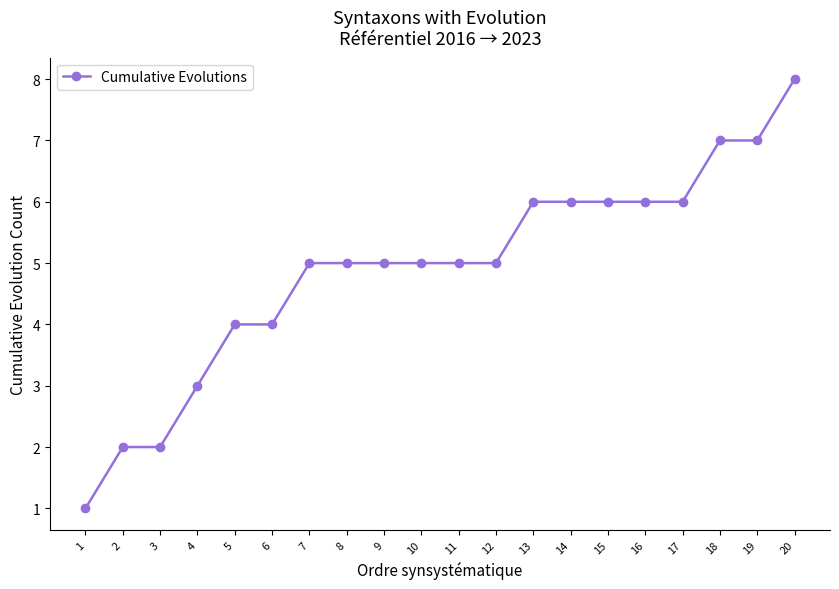

Between 16 and 12, which is larger?

16